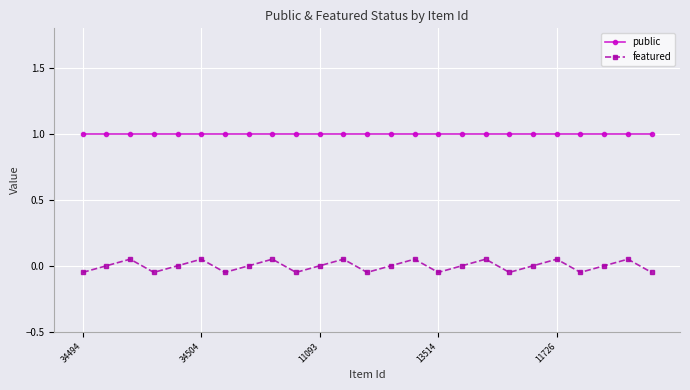

In featured, how many points are higher than both neighbors (excluding endpoints)?

8